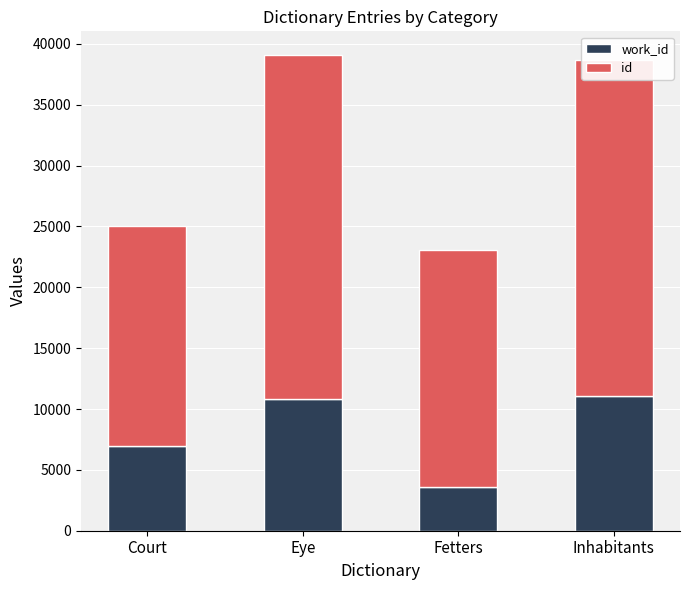

Does the chart contain any negative values?

No